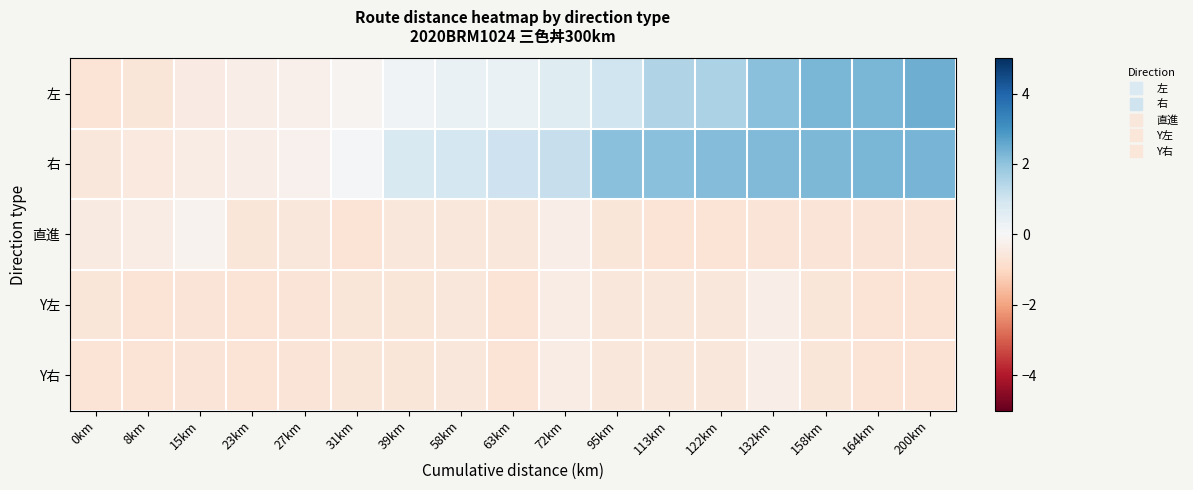

Rank the series by their maximum value, from lowest to highest.

Y左, Y右, 直進, 右, 左